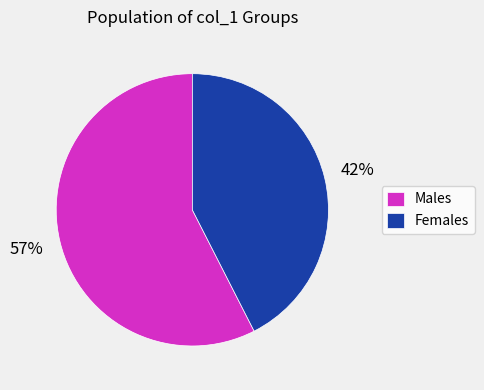

True or false: Males accounts for 58% of the total.

True